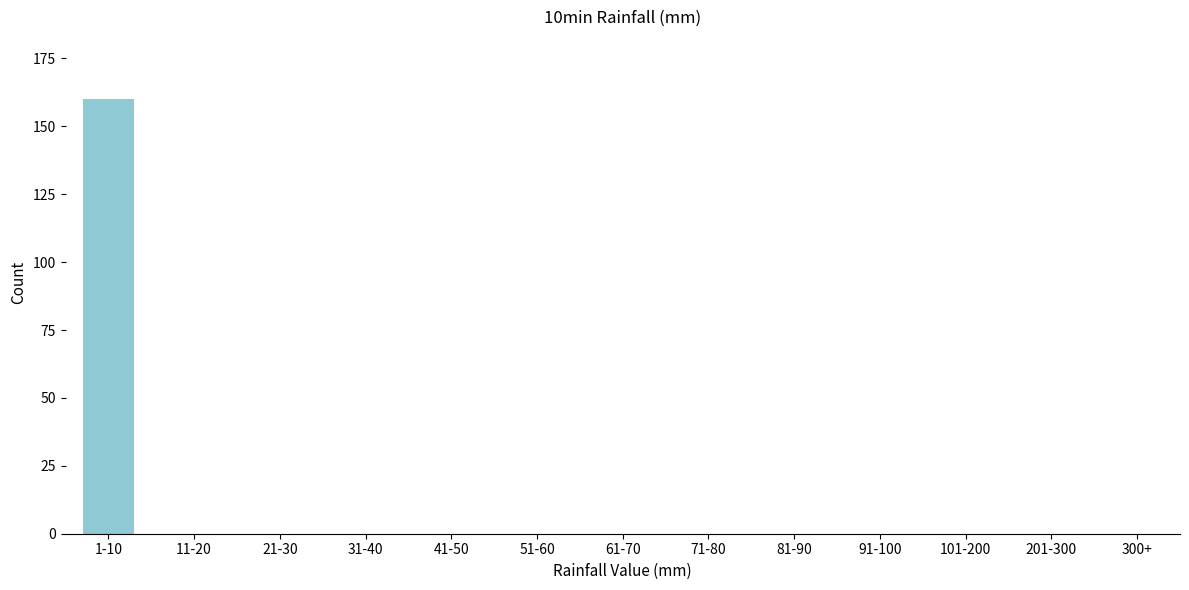

Reading left to right, what are all the values shown in this chart?

1-10=160	11-20=0	21-30=0	31-40=0	41-50=0	51-60=0	61-70=0	71-80=0	81-90=0	91-100=0	101-200=0	201-300=0	300+=0